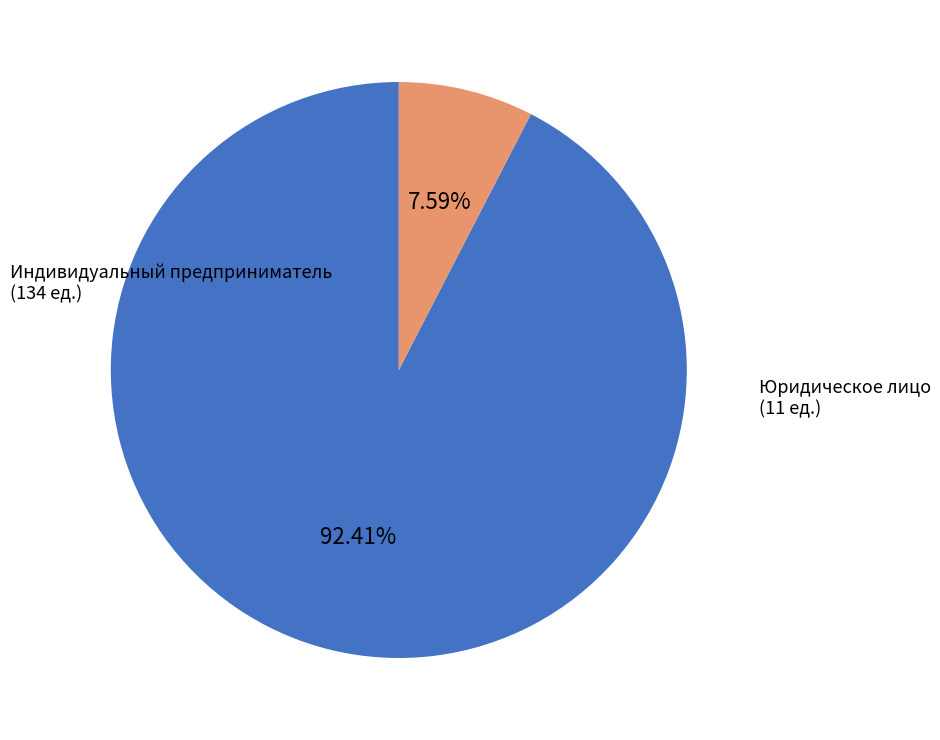

Does any single category account for the majority?

Yes